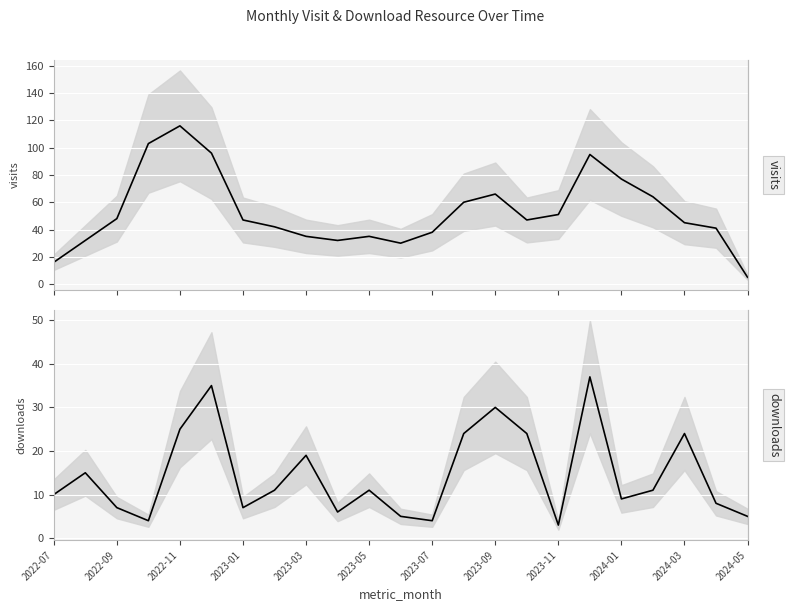

Reading left to right, list all the values displayed in this chart.

monthly_visit_line: 16	32	48	103	116	96	47	42	35	32	35	30	38	60	66	47	51	95	77	64	45	41	5
monthly_download_resource_line: 10	15	7	4	25	35	7	11	19	6	11	5	4	24	30	24	3	37	9	11	24	8	5